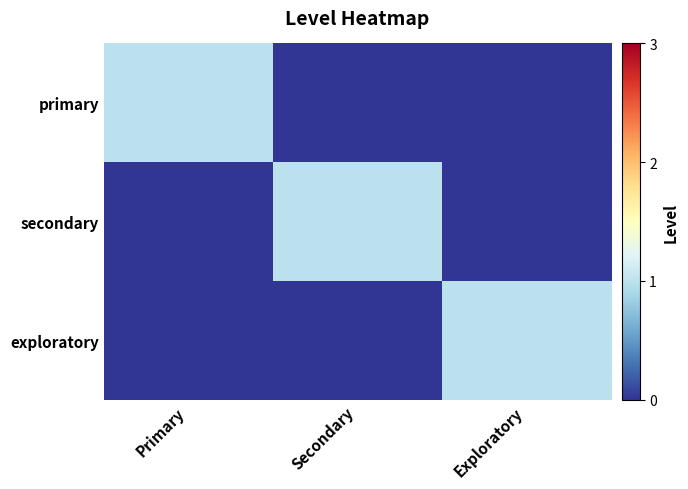

Count the number of categories in the chart.

3